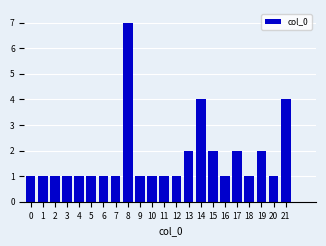

Reading left to right, transcribe all the data shown in this chart.

0=1	1=1	2=1	3=1	4=1	5=1	6=1	7=1	8=7	9=1	10=1	11=1	12=1	13=2	14=4	15=2	16=1	17=2	18=1	19=2	20=1	21=4